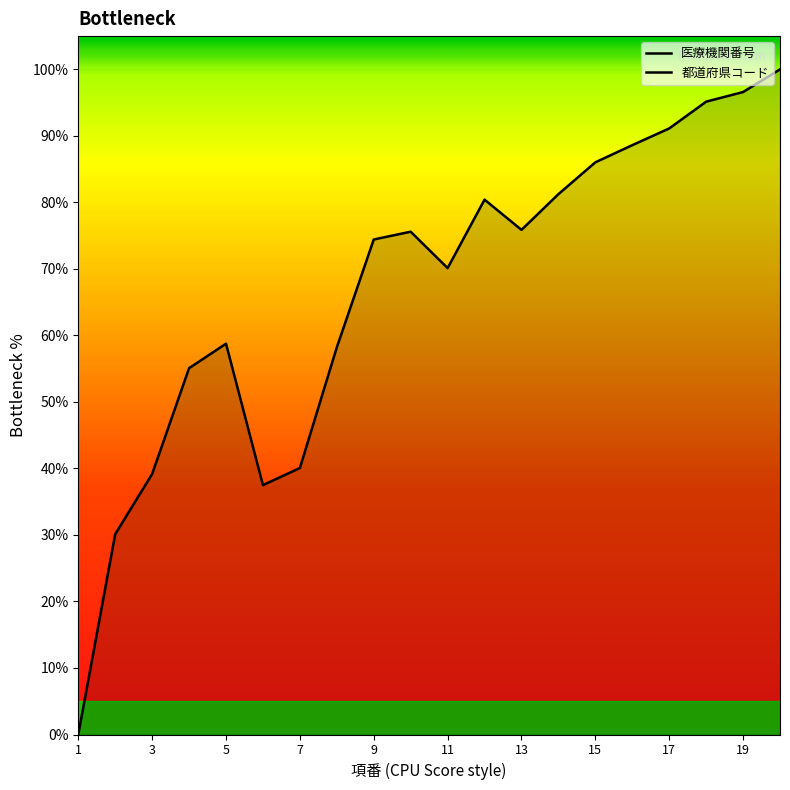

What is the sum of the 医療機関番号 values at 15 and 13?

161.9